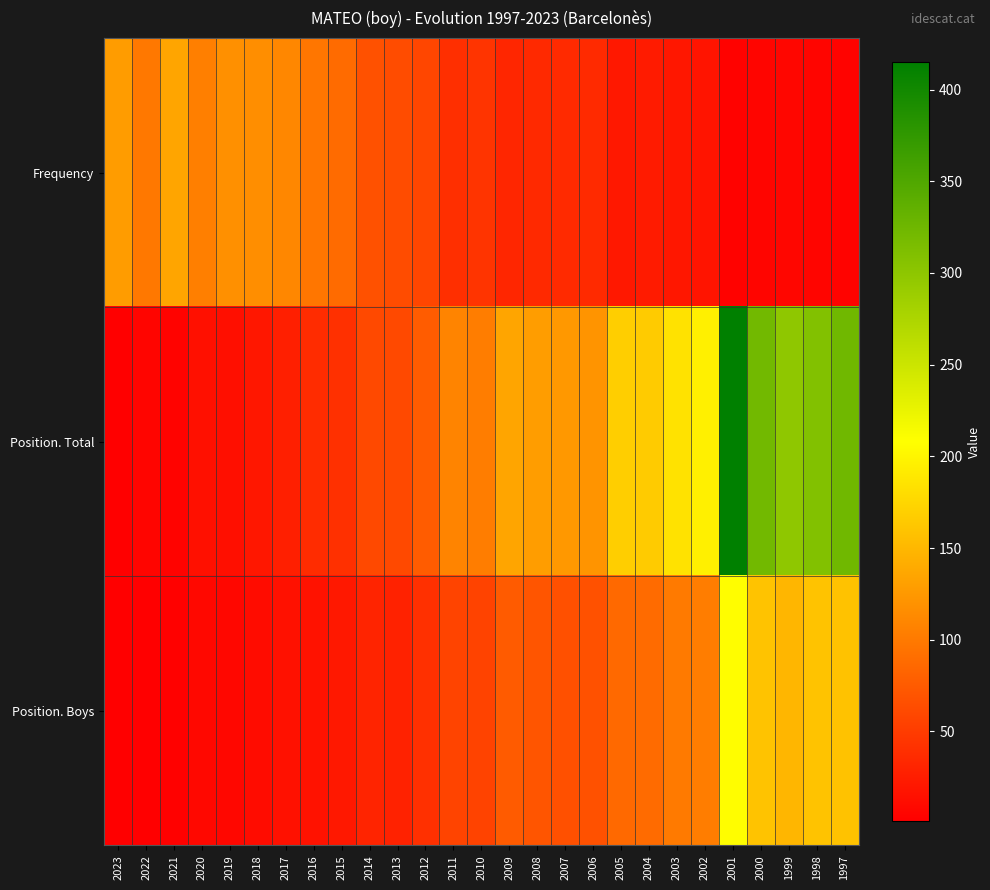

At 2014, list the series in order from largest to smallest.

Frequency, Position. Total, Position. Boys